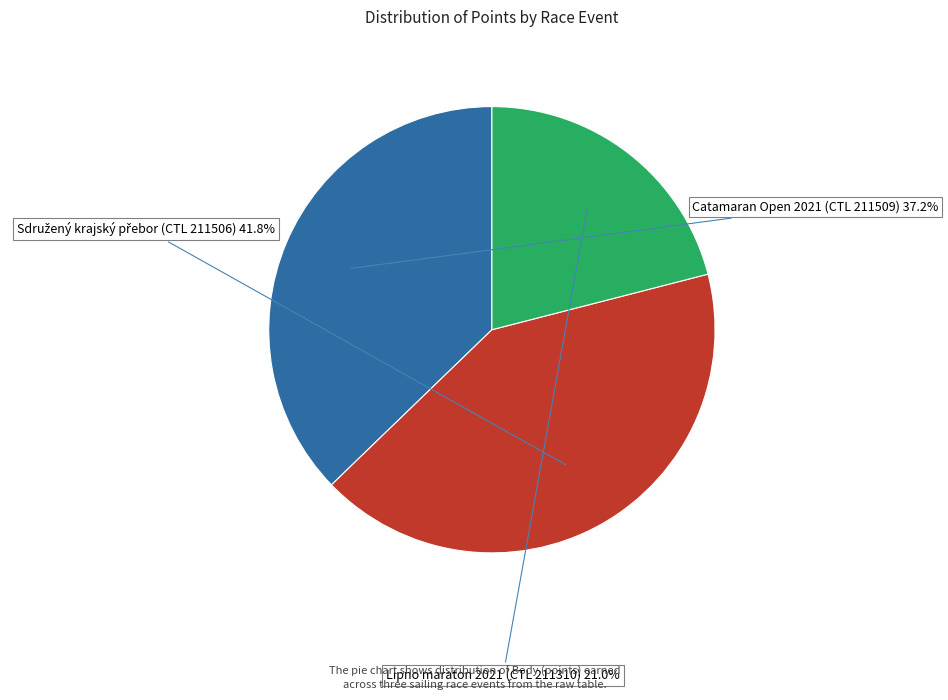

Between Catamaran Open 2021 (CTL 211509) and Lipno maraton 2021 (CTL 211310), which is larger?

Catamaran Open 2021 (CTL 211509)